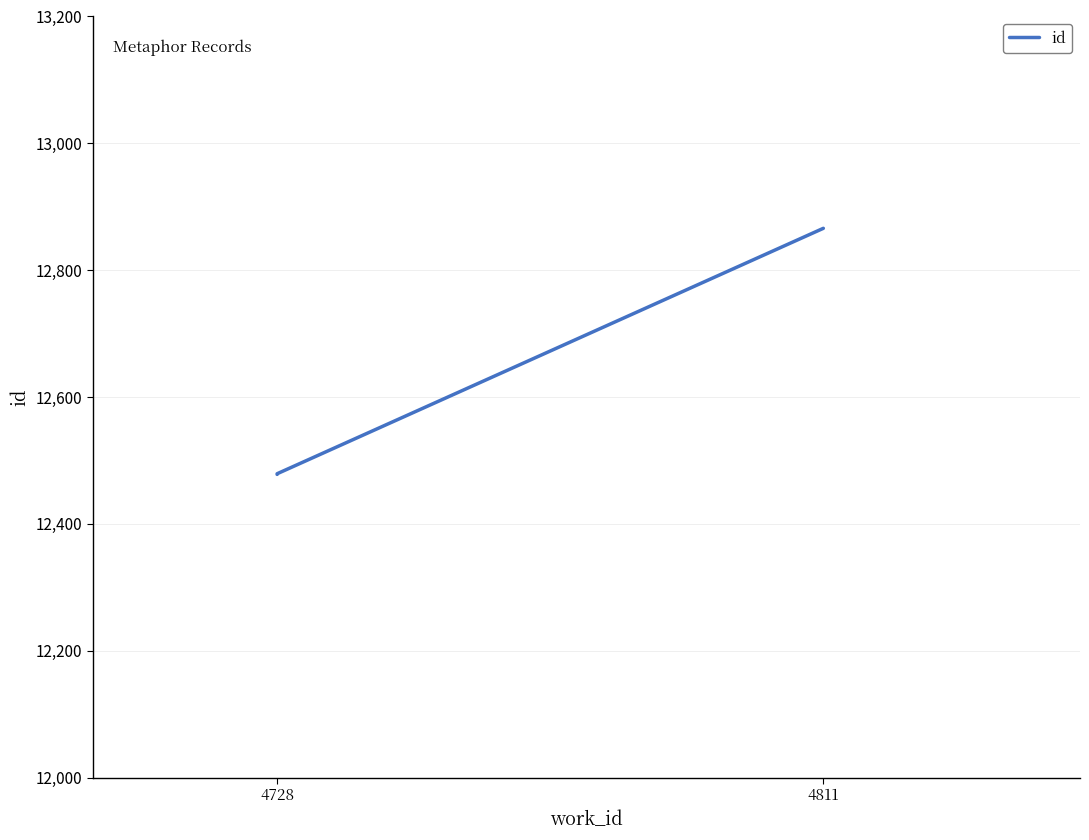

What is the label of the 1st point from the left?

4728